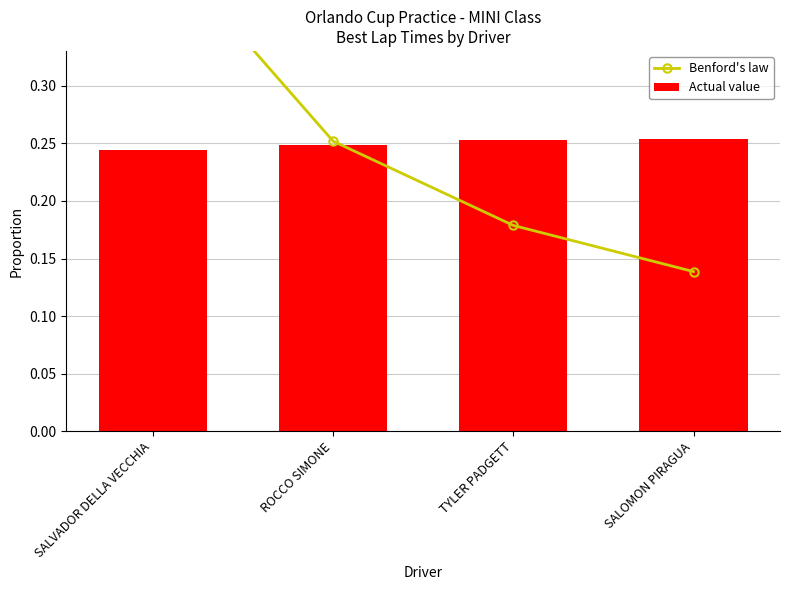

Between SALVADOR DELLA VECCHIA and TYLER PADGETT, which series saw the biggest shift?

Benford's law